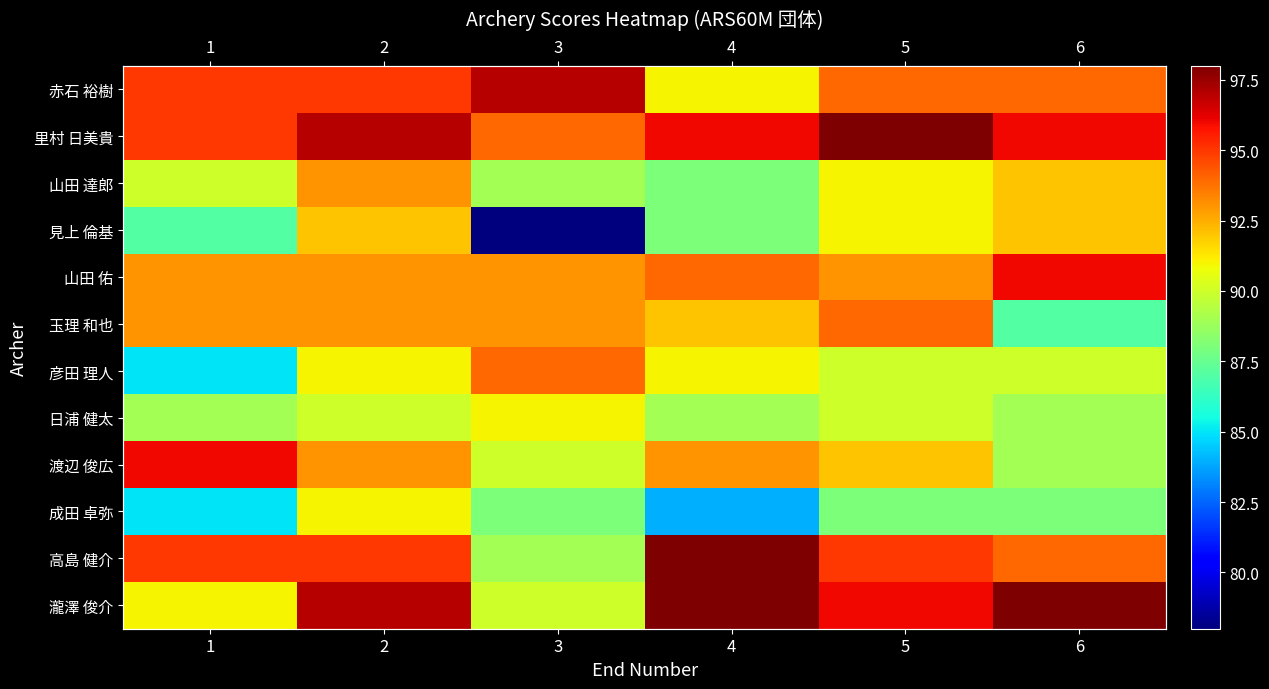

The value of 山田 達郎 at 5 is 91. True or false?

True